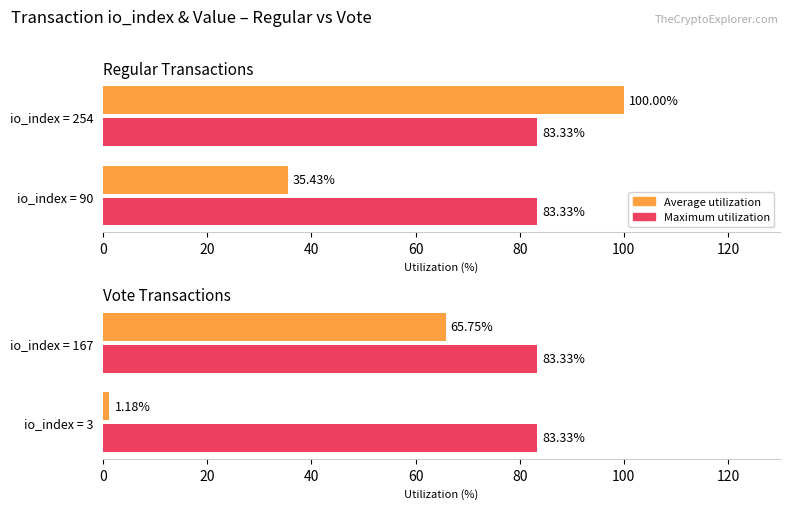

What is the total value across all series at 0?

1.9